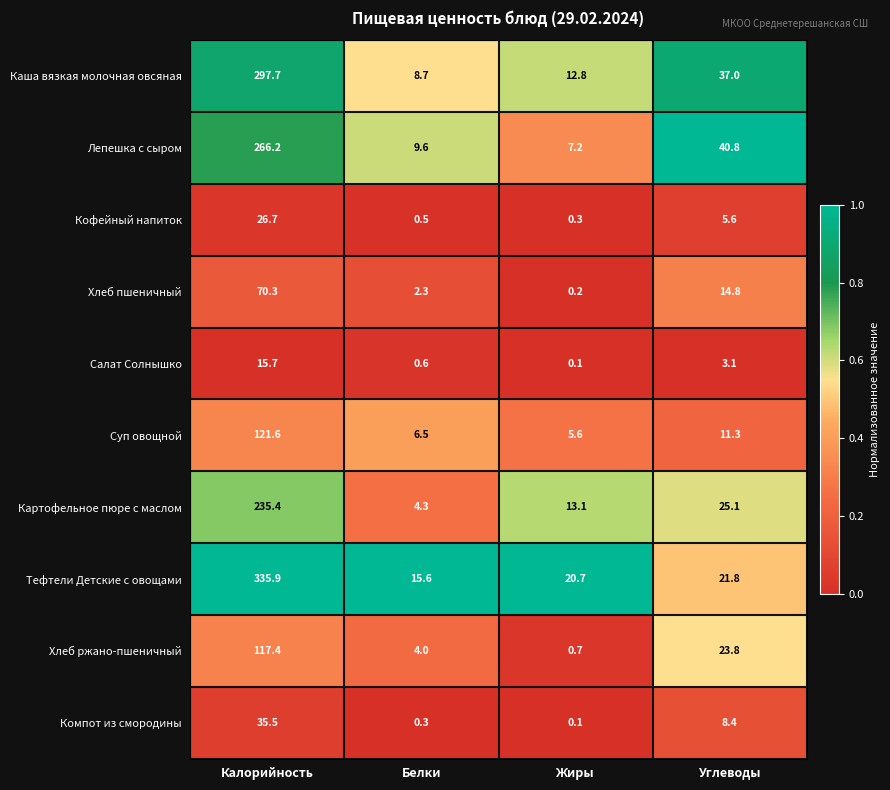

What is the sum of all Хлеб пшеничный values?

87.6